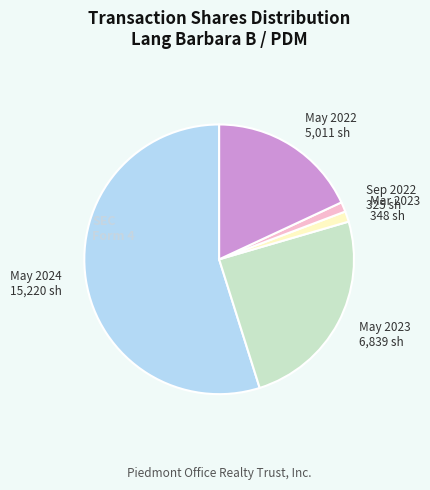

Is there a majority slice in this chart?

Yes